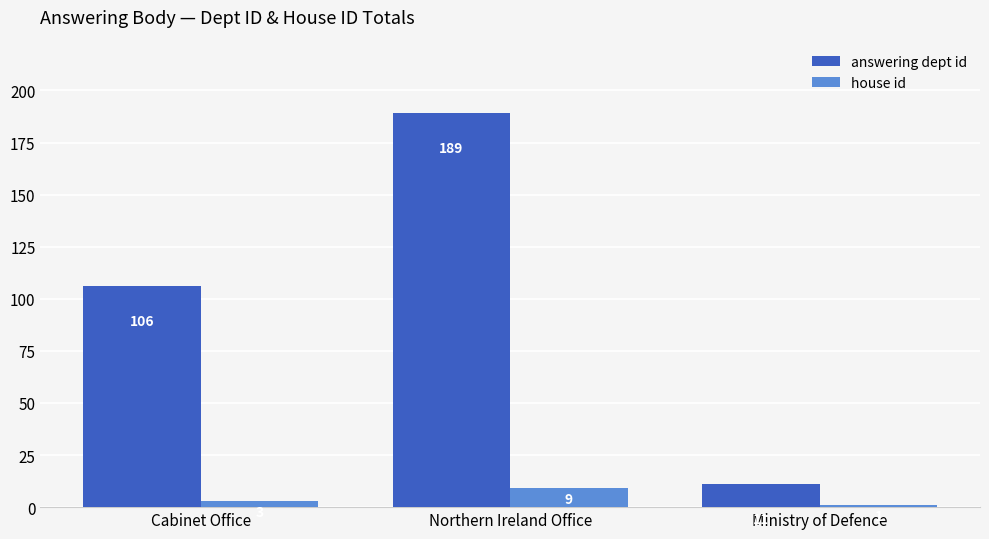

Count the number of categories in the chart.

3